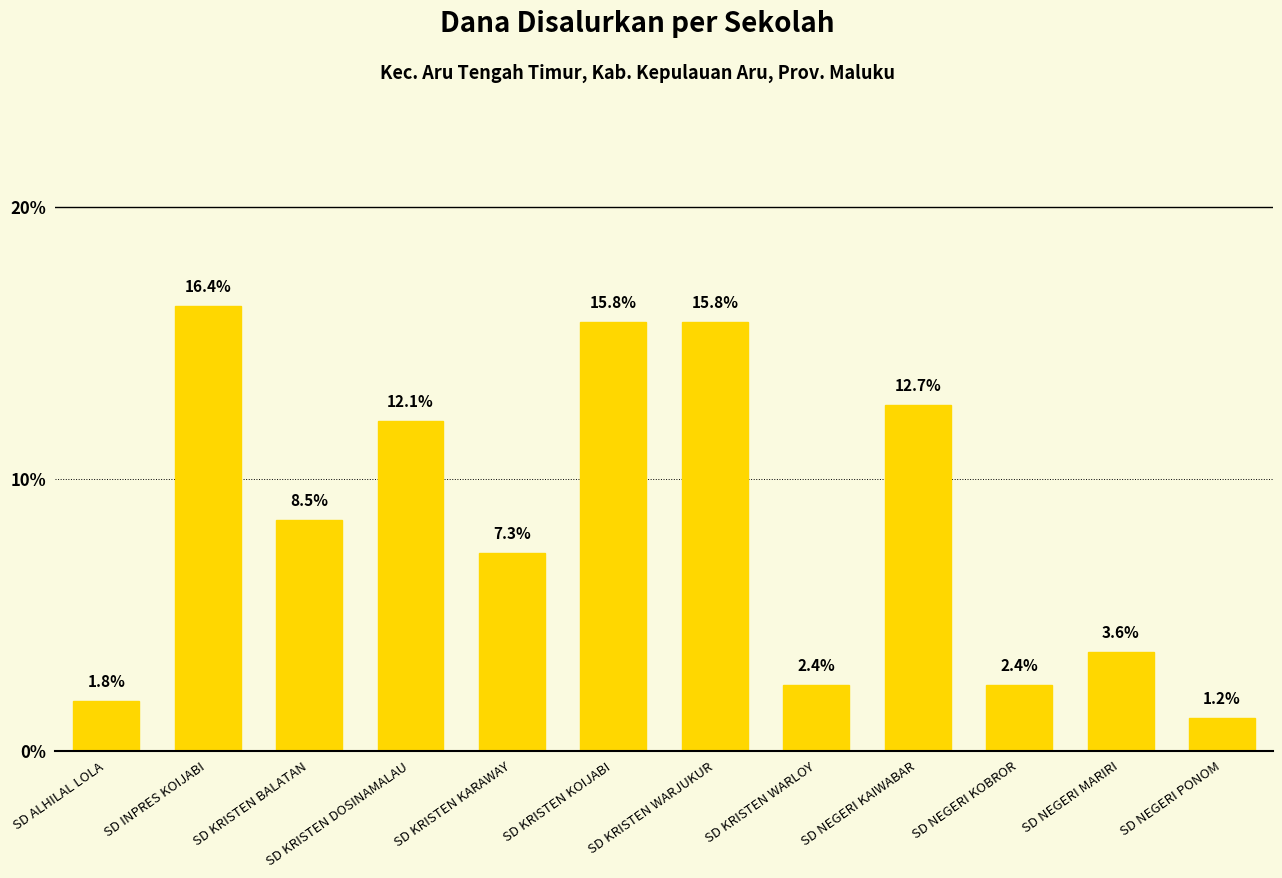

Where does the data first go above 8?

SD INPRES KOIJABI